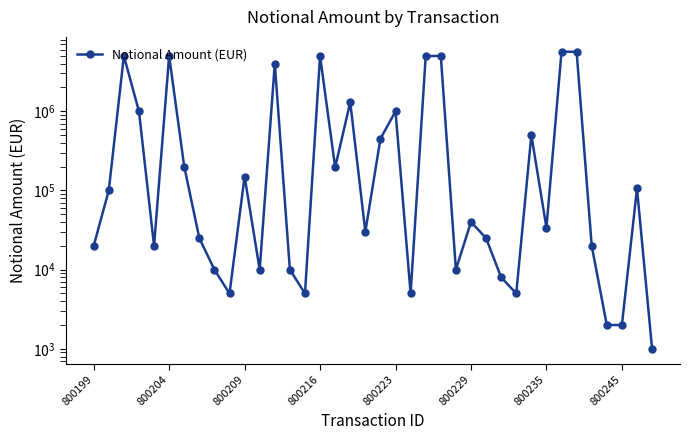

True or false: the data has more than 0 interior local peaks.

True